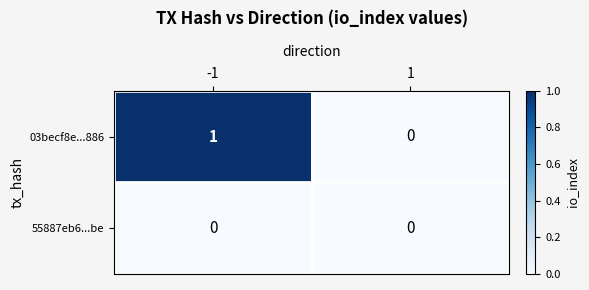

Reading left to right, transcribe all the data shown in this chart.

03becf8e...886: -1=1	1=0
55887eb6...be: -1=0	1=0